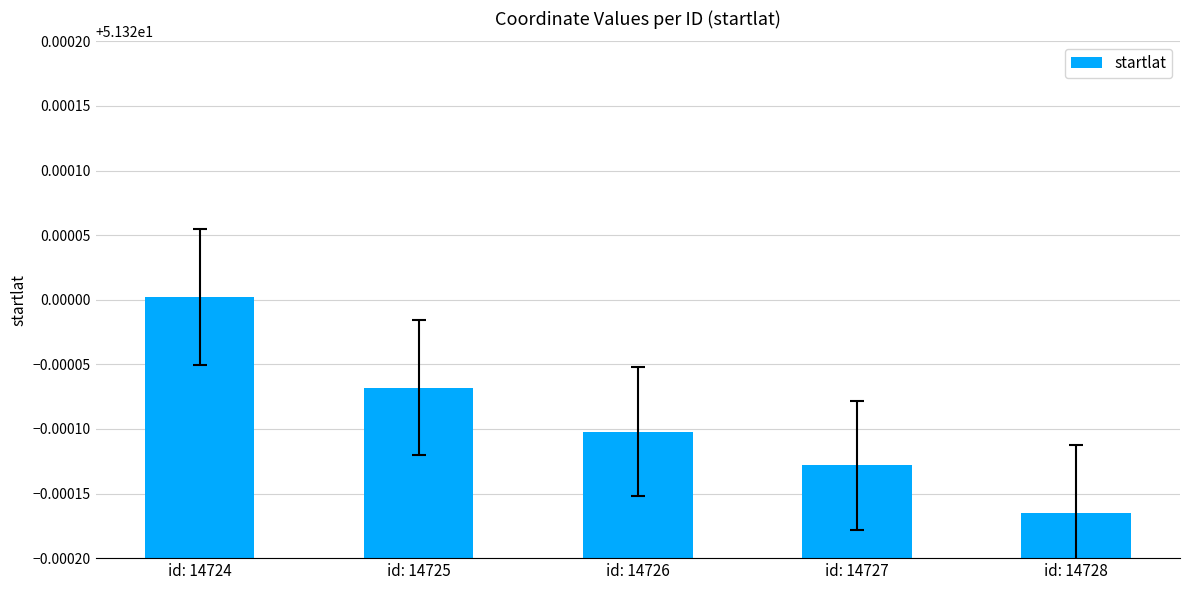

Rank the categories by value from highest to lowest.

id: 14724, id: 14725, id: 14726, id: 14727, id: 14728